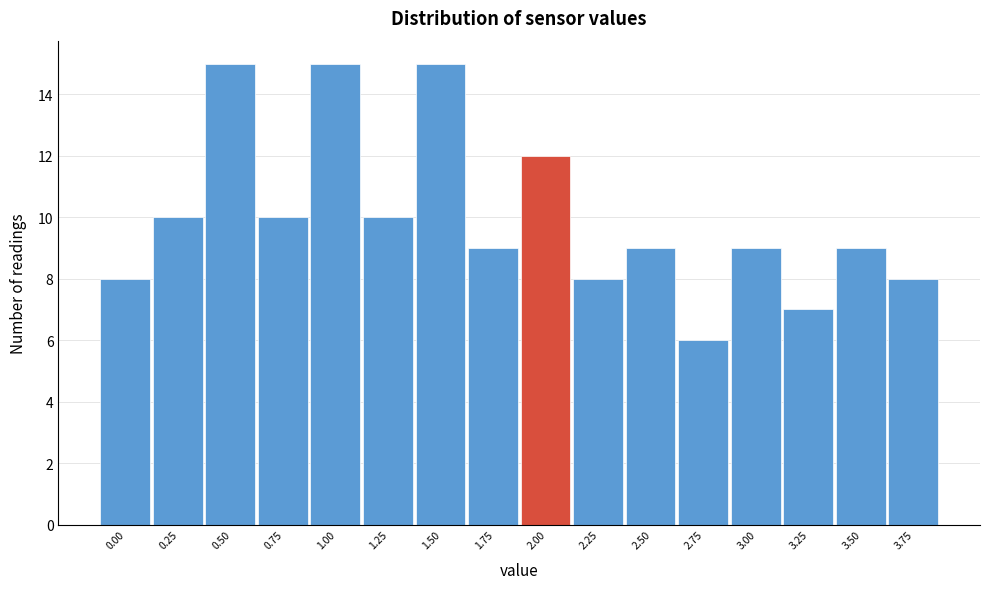

Reading left to right, what are all the values shown in this chart?

8	10	15	10	15	10	15	9	12	8	9	6	9	7	9	8